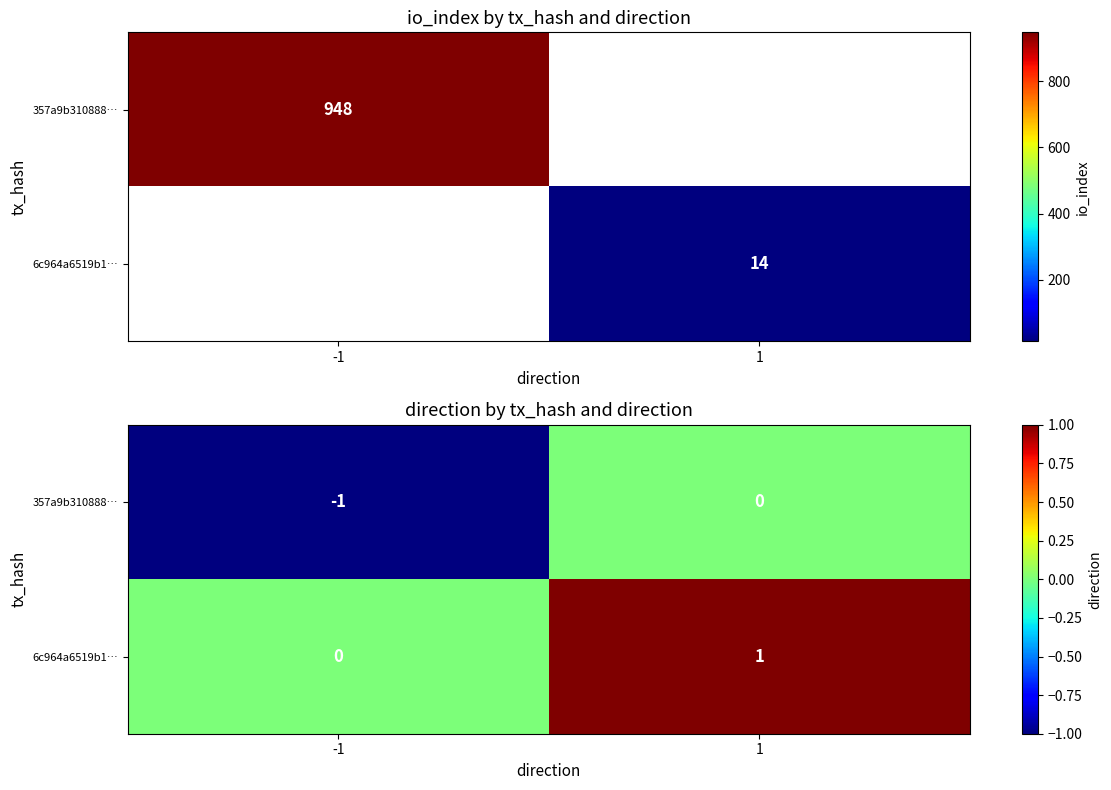

At which label is 6c964a6519b1… closest to 0?

-1